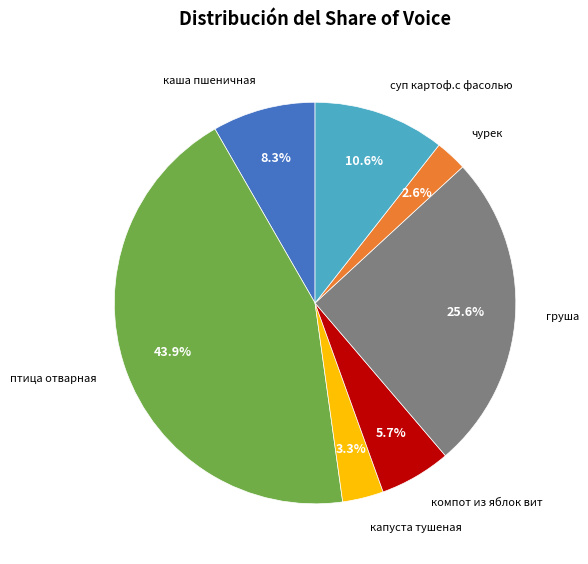

Does any single category account for the majority?

No